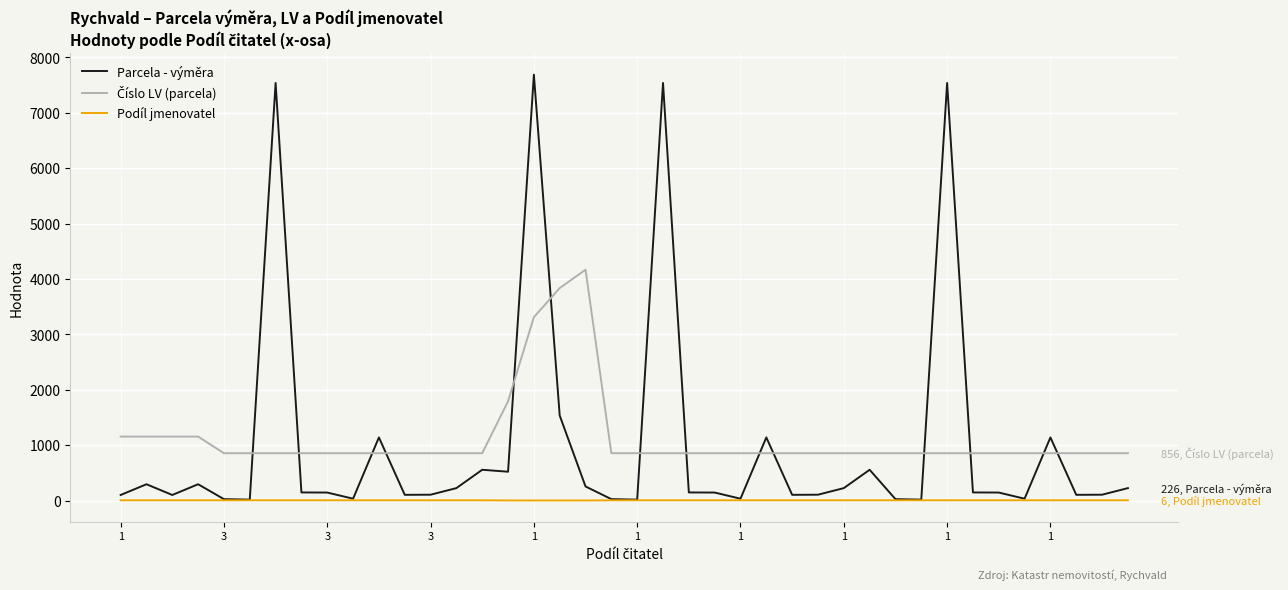

What is the maximum value shown in the chart?

7688